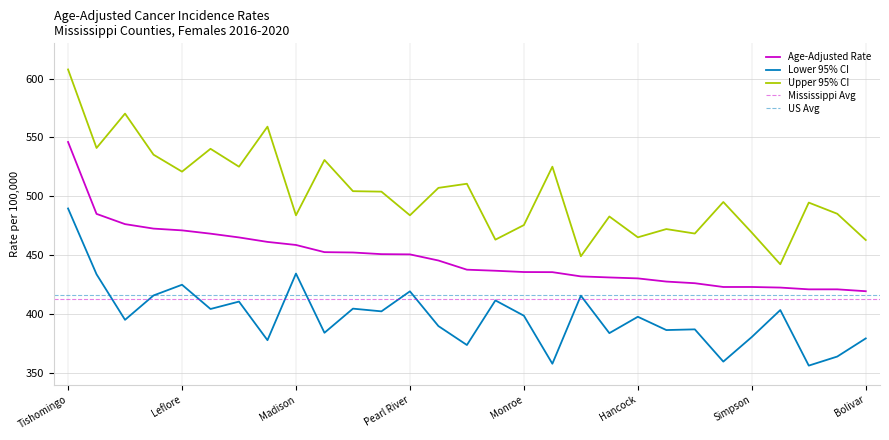

At Quitman, list the series in order from largest to smallest.

Upper 95% CI, Age-Adjusted Rate, Lower 95% CI